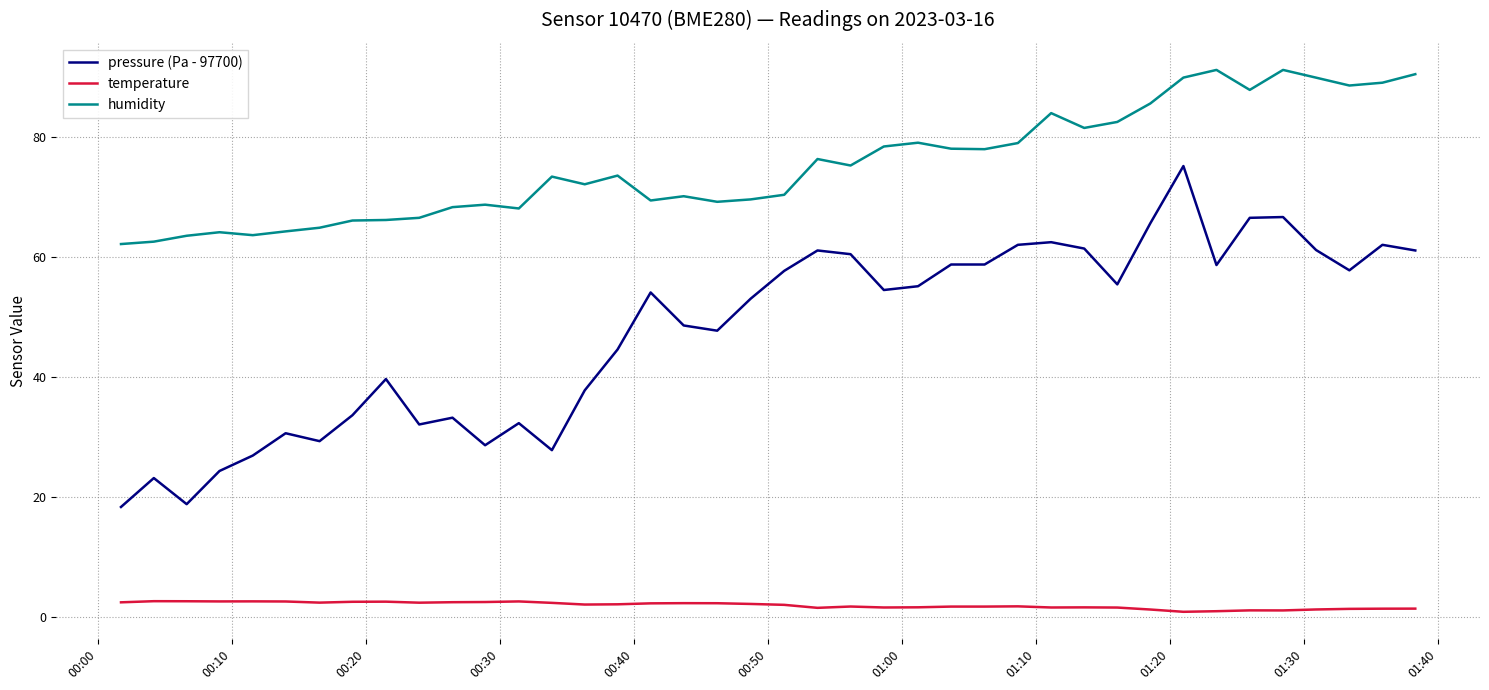

True or false: temperature and humidity intersect in this chart.

False